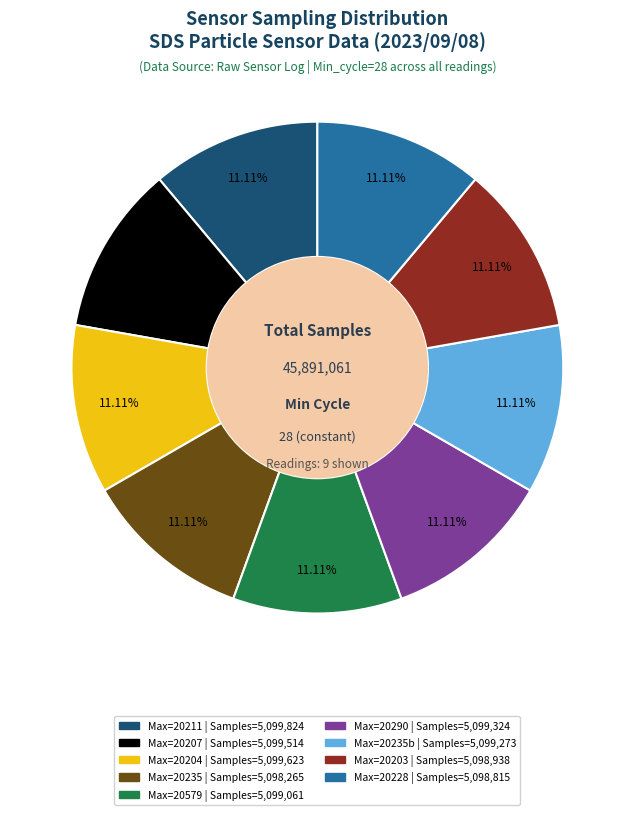

Is there a majority slice in this chart?

No